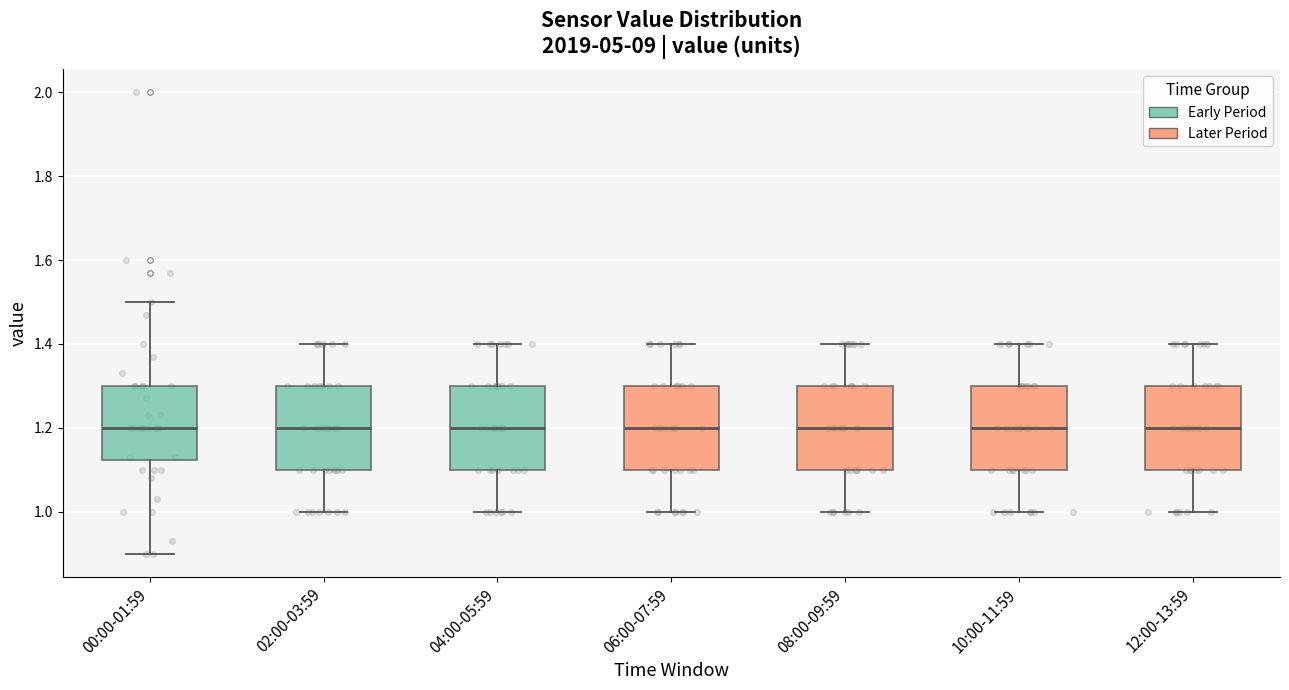

Reading left to right, transcribe this box plot: for each box, give where its median line is, the range the box spans, and where its two whiskers end, as read against the y-axis. The values are not printed on the chart, so give them approximately, as read against the axis.

00:00-01:59: median 1.20, box 1.12 to 1.30, whiskers 0.90 to 1.50
02:00-03:59: median 1.20, box 1.10 to 1.30, whiskers 1.00 to 1.40
04:00-05:59: median 1.20, box 1.10 to 1.30, whiskers 1.00 to 1.40
06:00-07:59: median 1.20, box 1.10 to 1.30, whiskers 1.00 to 1.40
08:00-09:59: median 1.20, box 1.10 to 1.30, whiskers 1.00 to 1.40
10:00-11:59: median 1.20, box 1.10 to 1.30, whiskers 1.00 to 1.40
12:00-13:59: median 1.20, box 1.10 to 1.30, whiskers 1.00 to 1.40